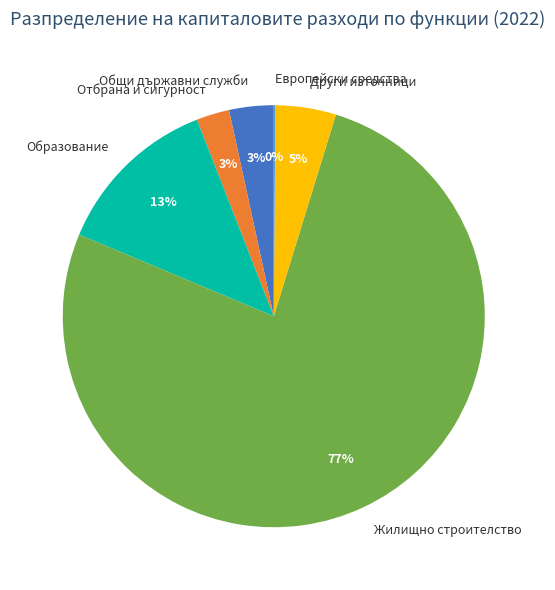

Between Жилищно строителство and Образование, which is larger?

Жилищно строителство